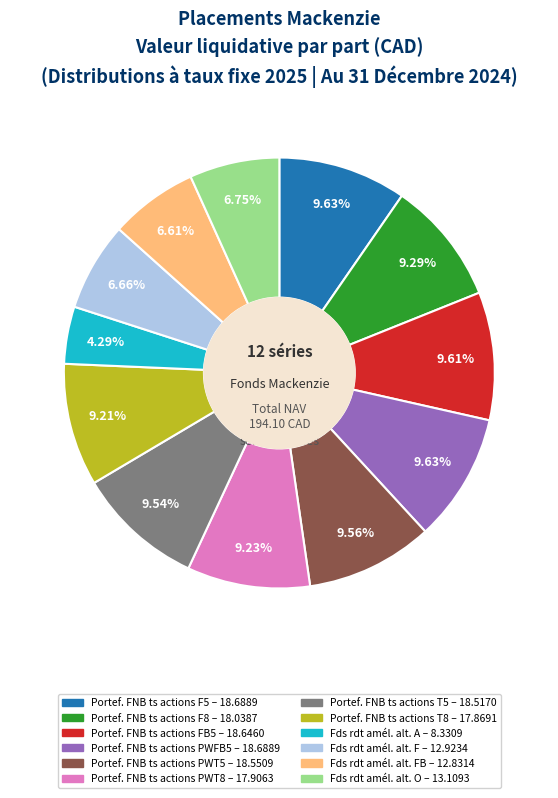

Does any single category account for the majority?

No